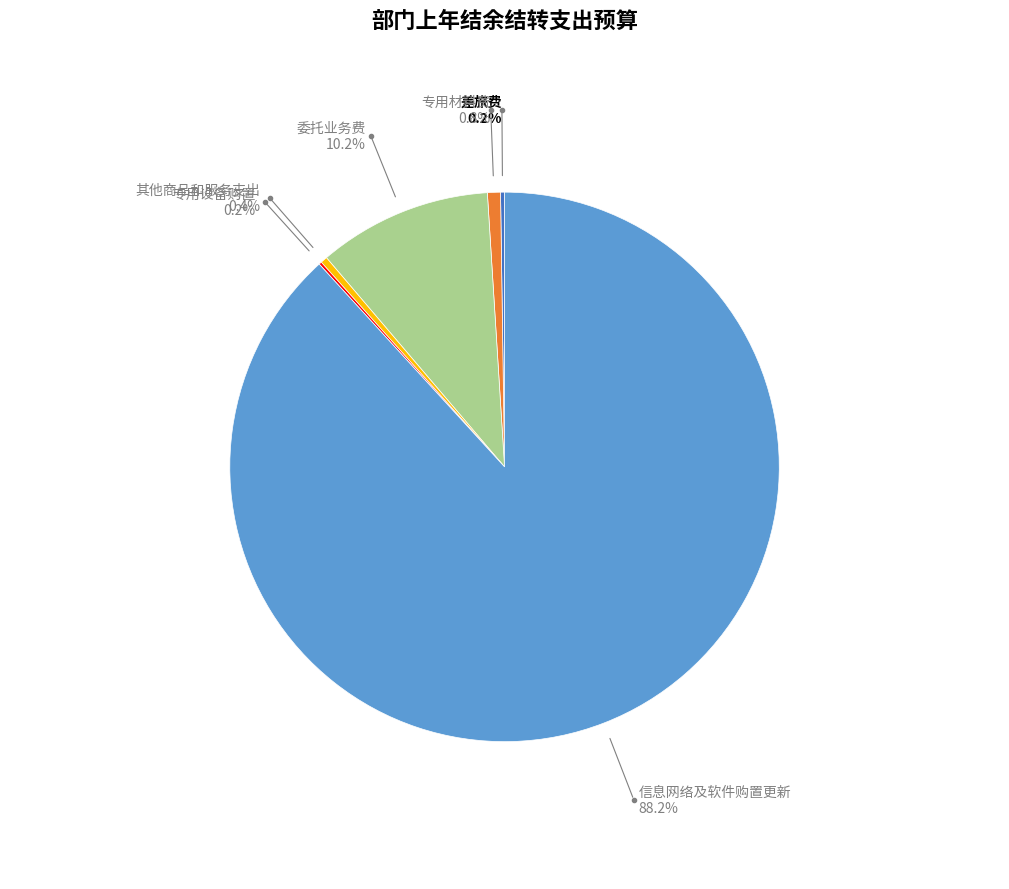

What portion of the pie excludes 信息网络及软件购置更新?

11.8%